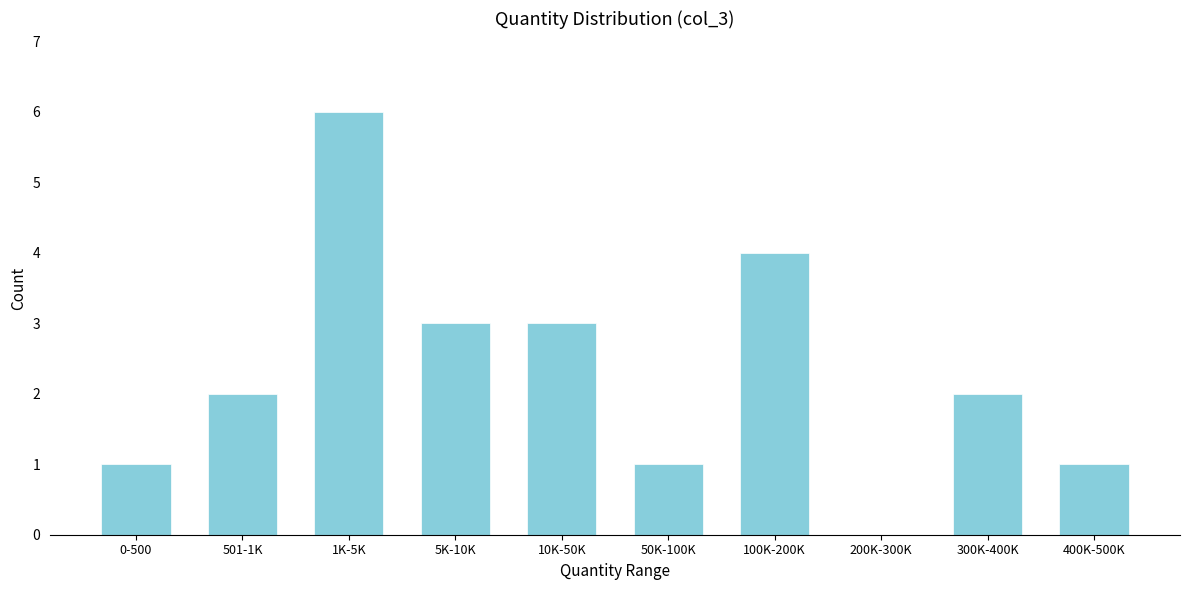

Reading left to right, what are all the values shown in this chart?

0-500=1	501-1K=2	1K-5K=6	5K-10K=3	10K-50K=3	50K-100K=1	100K-200K=4	200K-300K=0	300K-400K=2	400K-500K=1